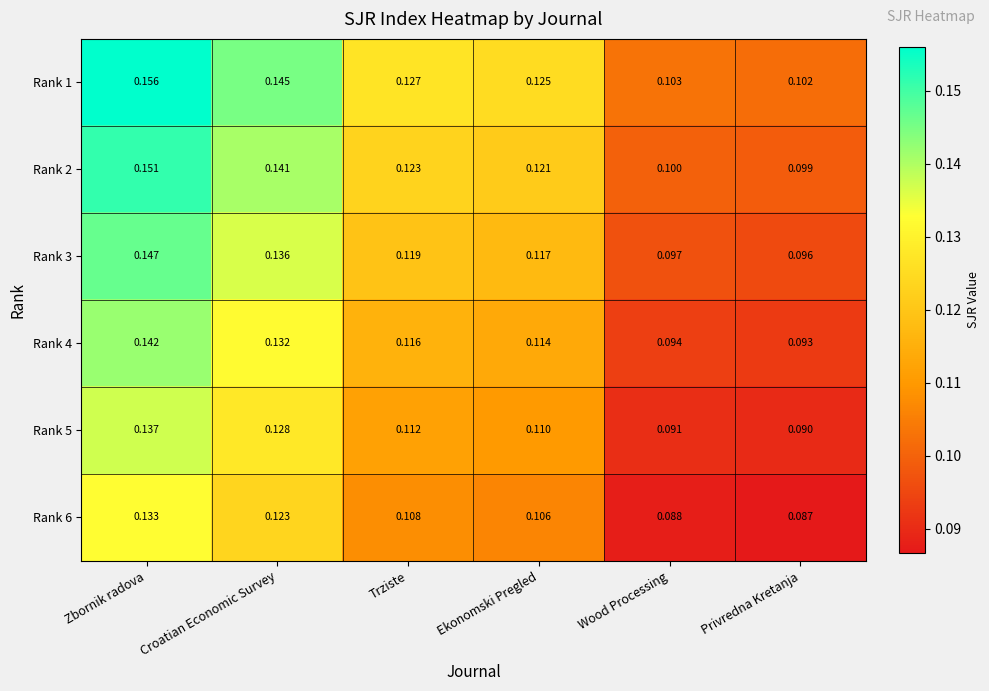

List the labels in order of Rank 5 value, largest first.

Zbornik radova, Croatian Economic Survey, Trziste, Ekonomski Pregled, Wood Processing, Privredna Kretanja